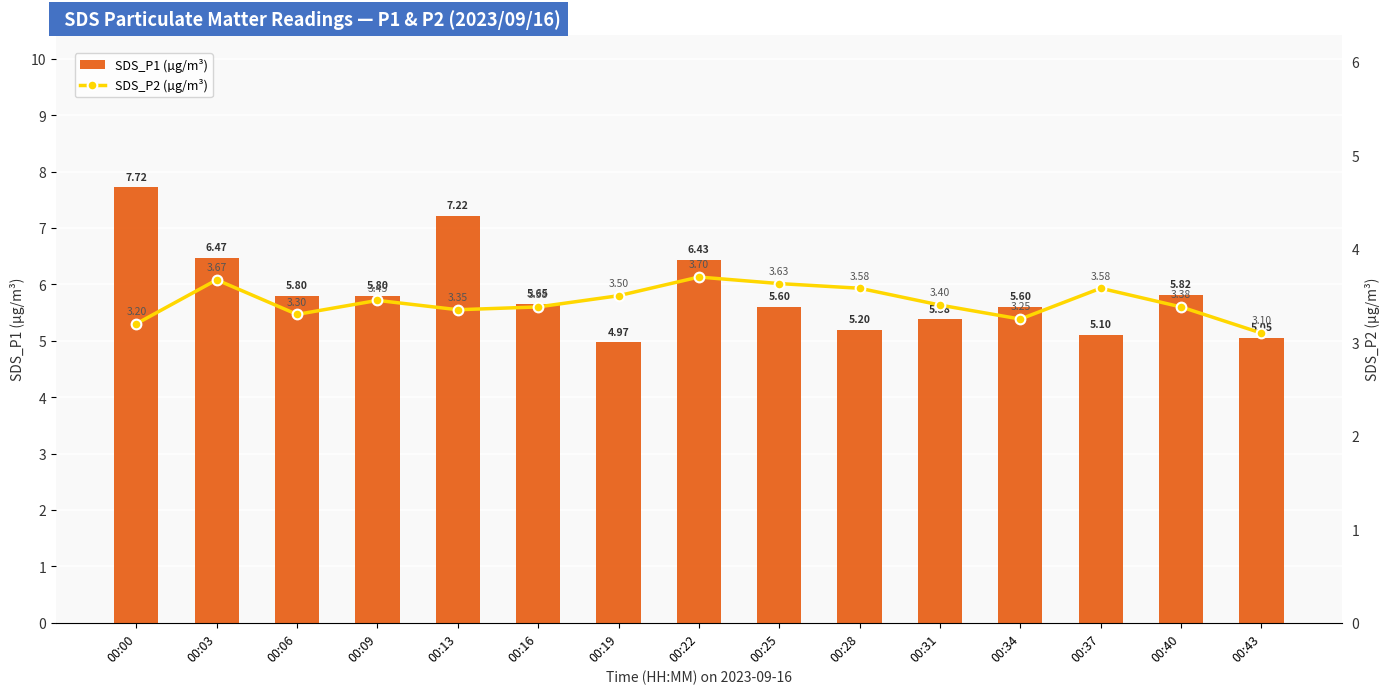

The SDS_P1 (µg/m³) series shows 5.0 at 00:19. True or false?

True